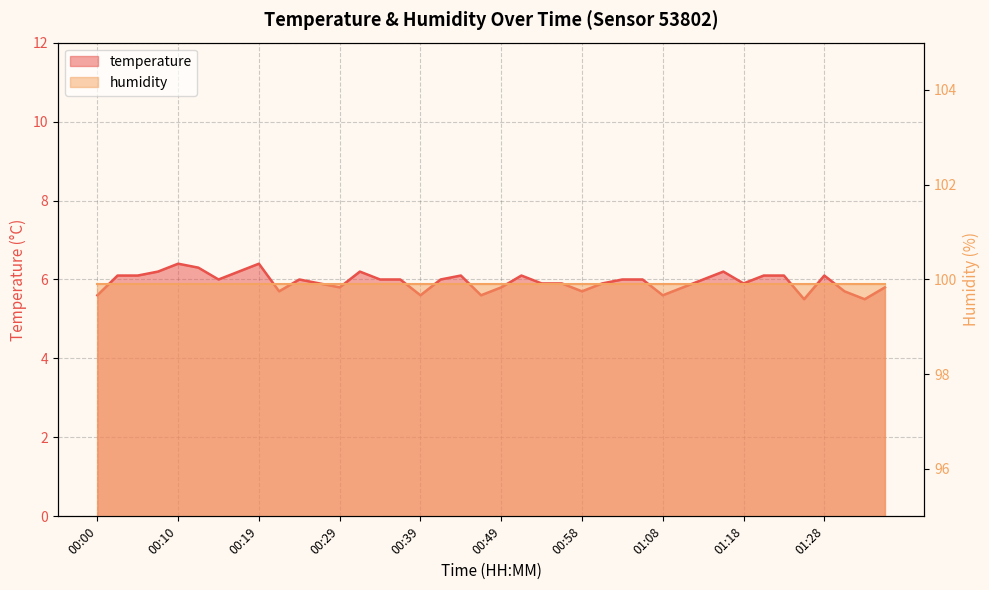

Count the values in the range 5 to 6.

26